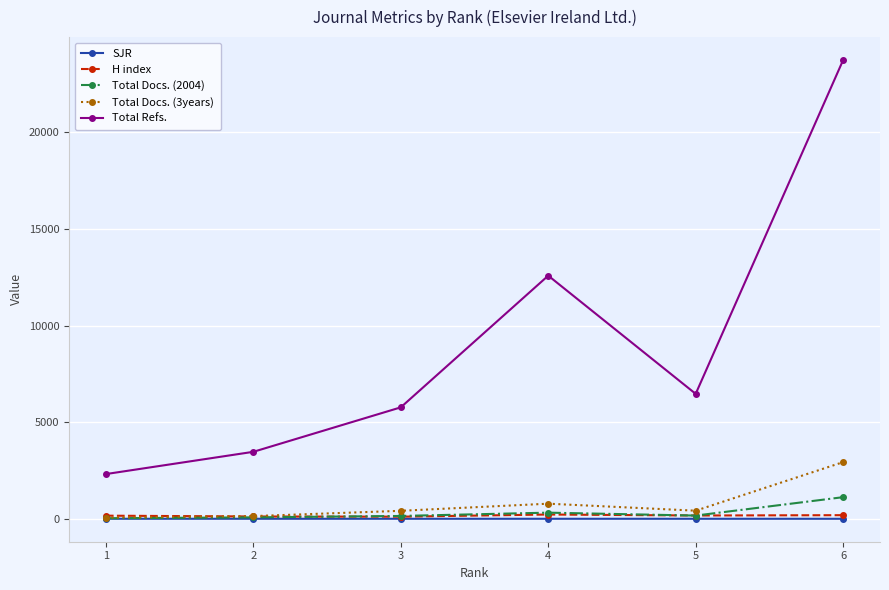

What is the sum of all Total Docs. (2004) values?

1857.0